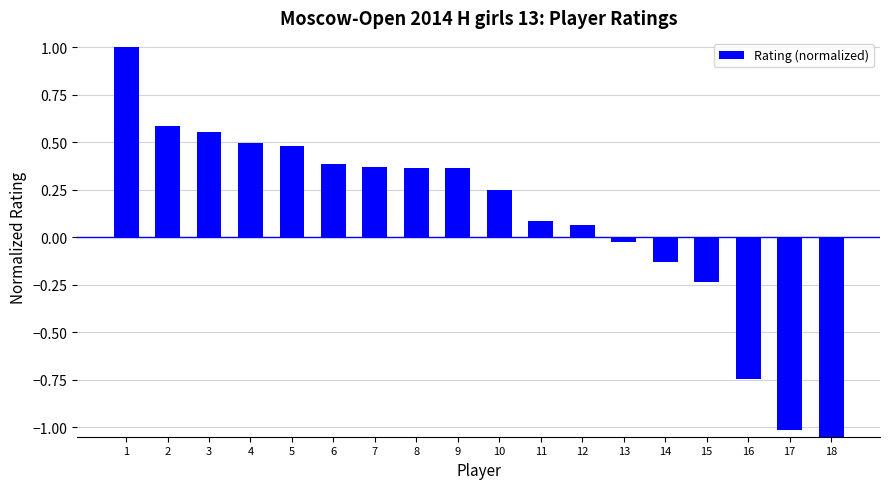

How many data points are less than 0?

6